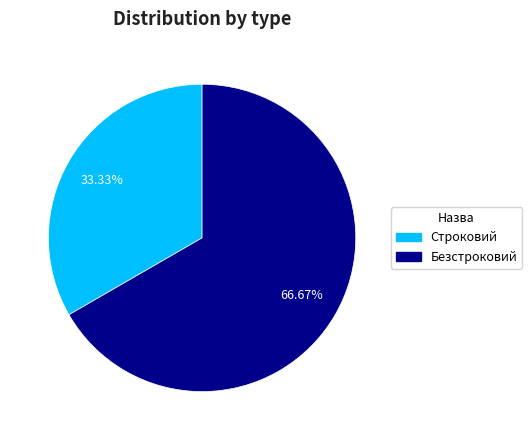

The Безстроковий slice represents 67% of the pie. True or false?

True